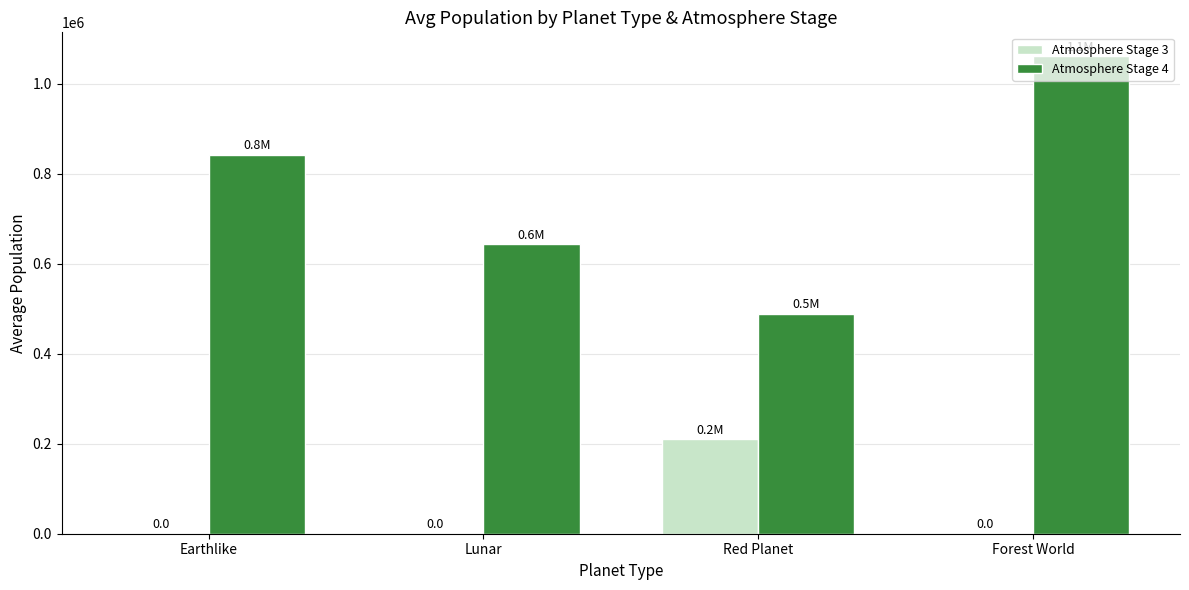

At which label does Atmosphere Stage 4 reach its peak?

Forest World